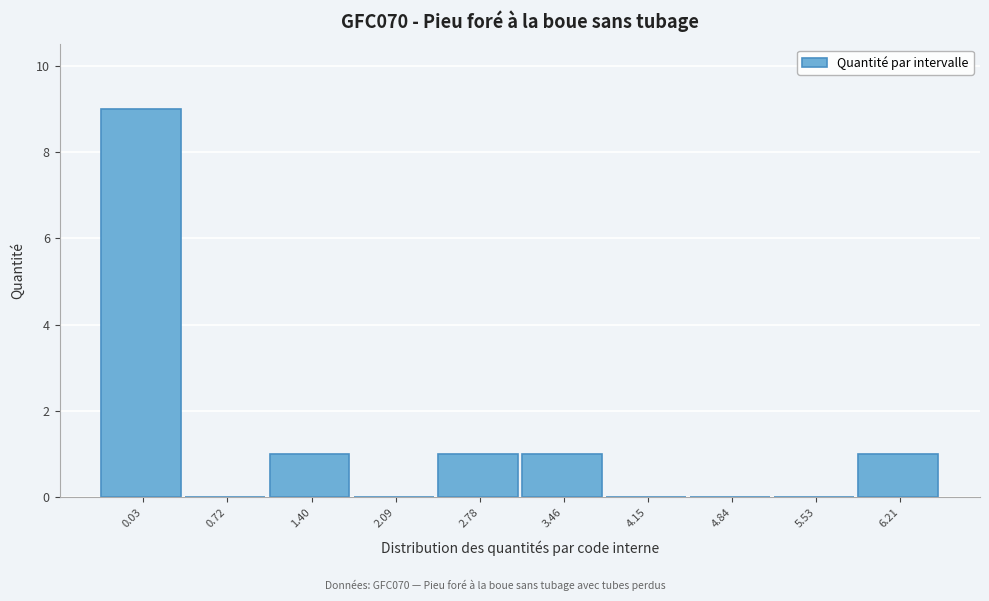

Reading right to left, transcribe all the data shown in this chart.

6.21=1	5.53=0	4.84=0	4.15=0	3.46=1	2.78=1	2.09=0	1.40=1	0.72=0	0.03=9